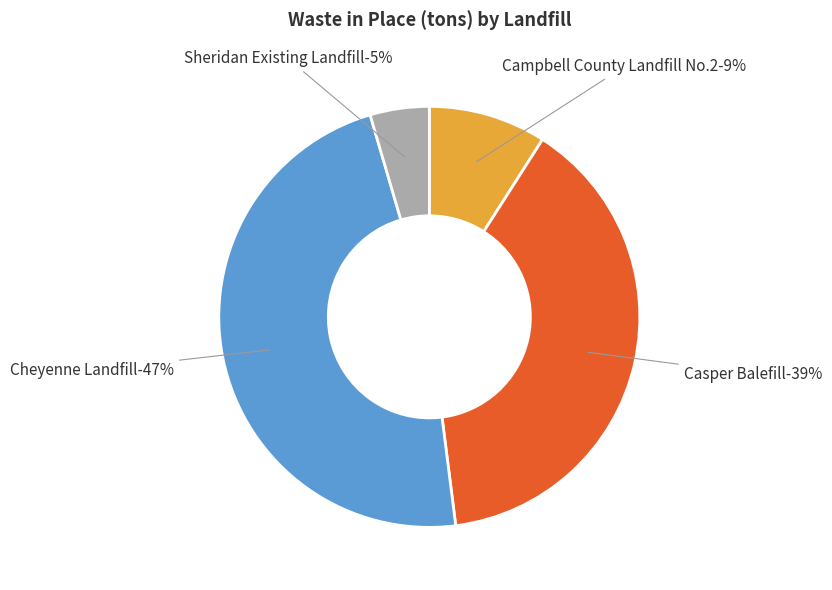

What is the total percentage of Cheyenne Landfill and Sheridan Existing Landfill?

52.0%